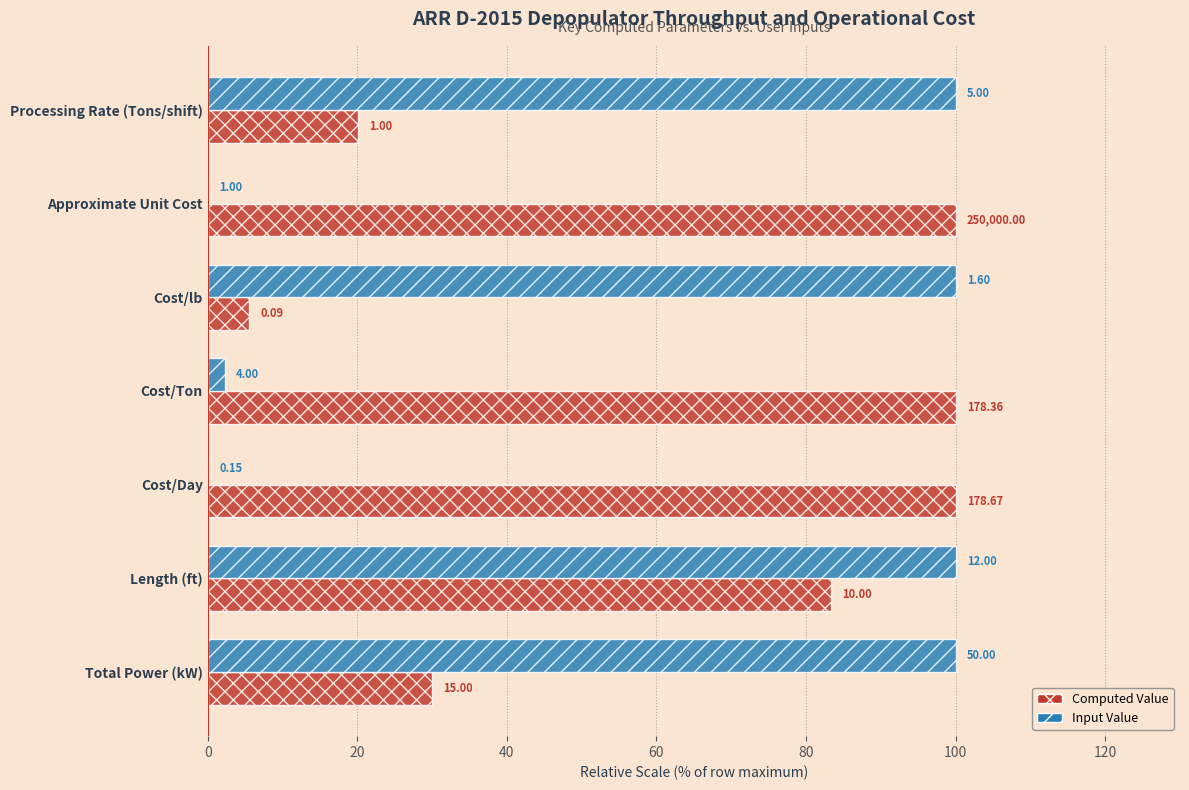

What are all the series names shown in the legend?

Computed Value, Input Value